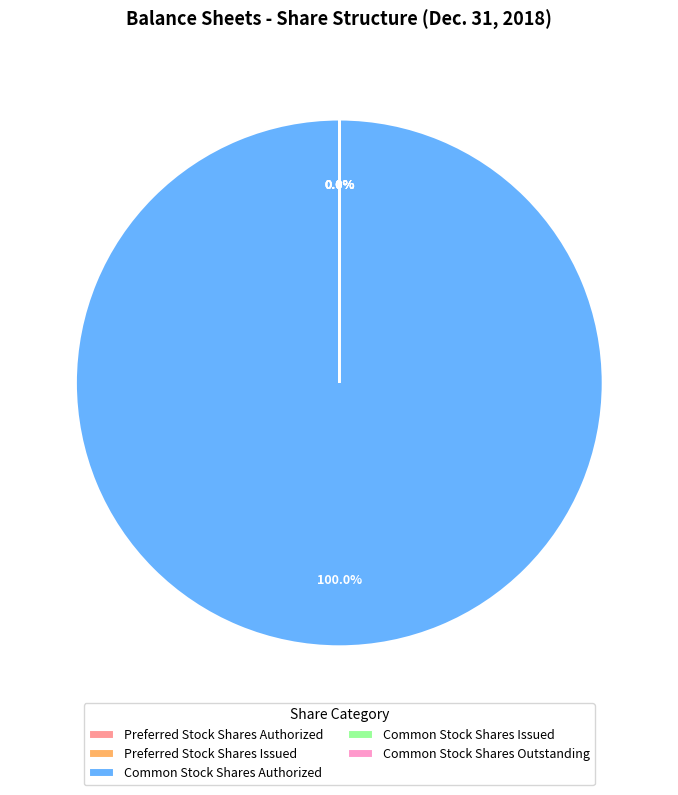

Which slice is the largest?

Common Stock Shares Authorized